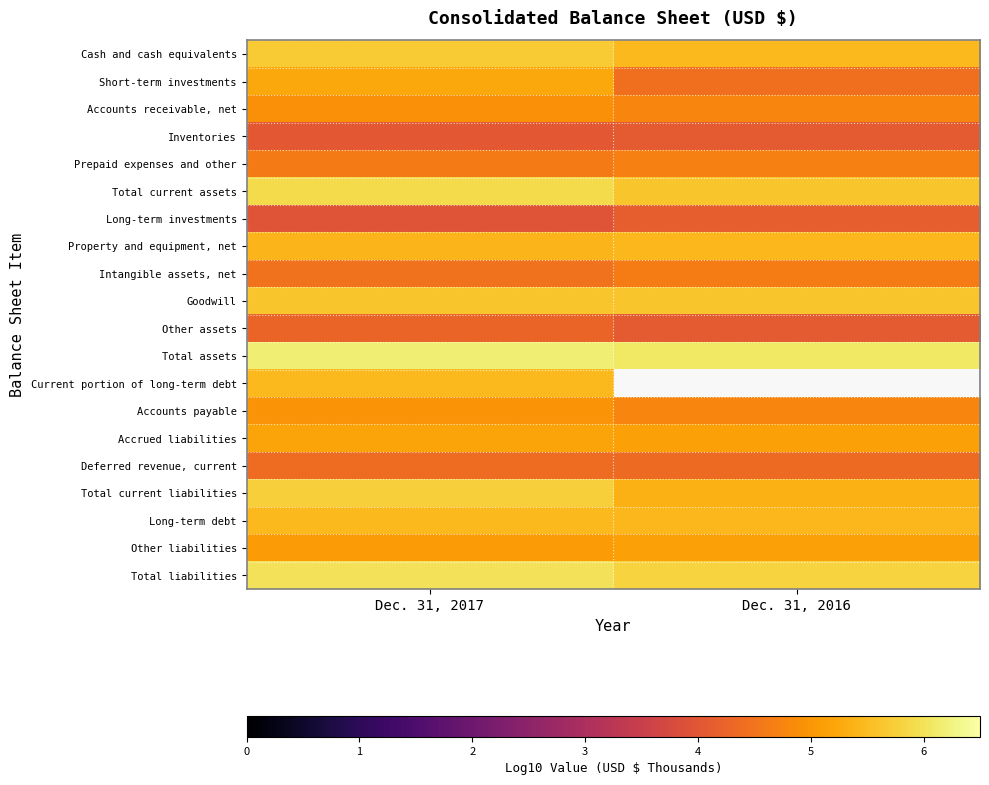

Is it true that Long-term investments equals 4.2 at Dec. 31, 2016?

True